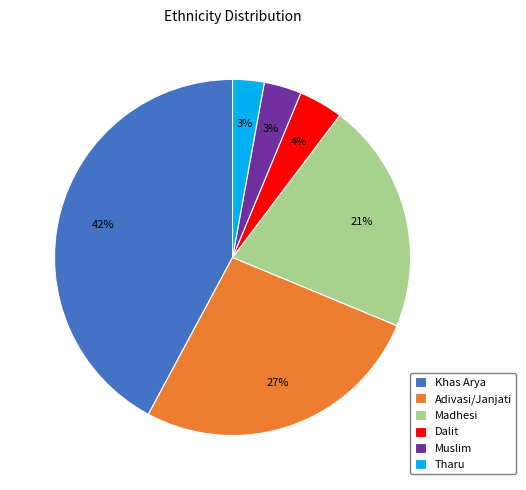

What is the ratio of the value at Muslim to the value at Khas Arya?

0.1